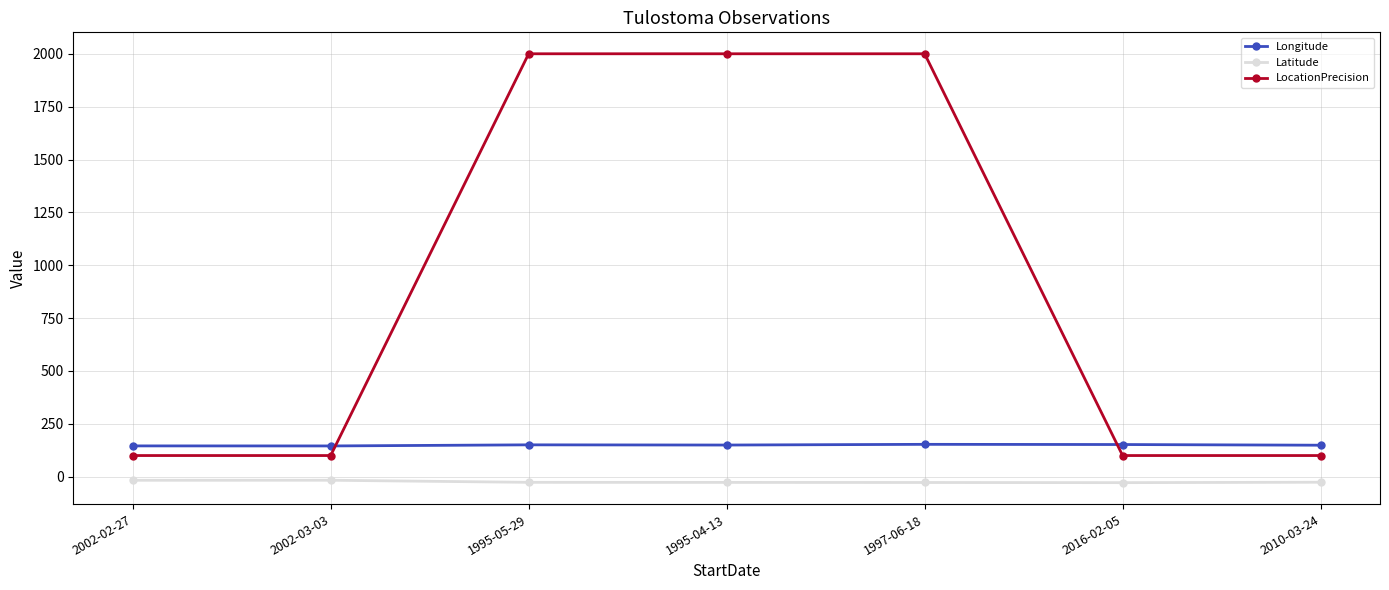

What are all the series names shown in the legend?

Longitude, Latitude, LocationPrecision